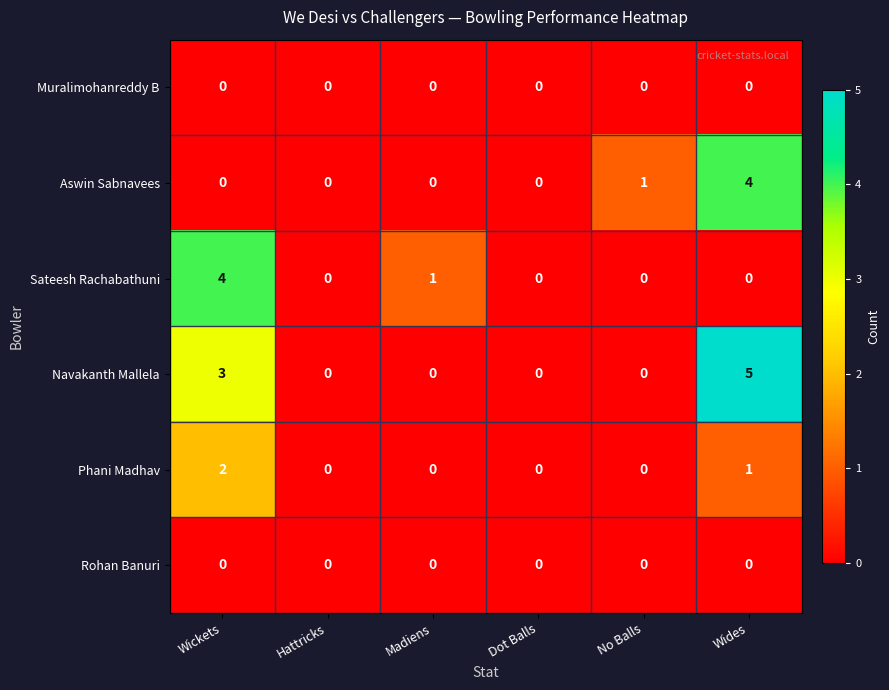

What is the difference between the maximum and minimum values in the Sateesh Rachabathuni series?

4